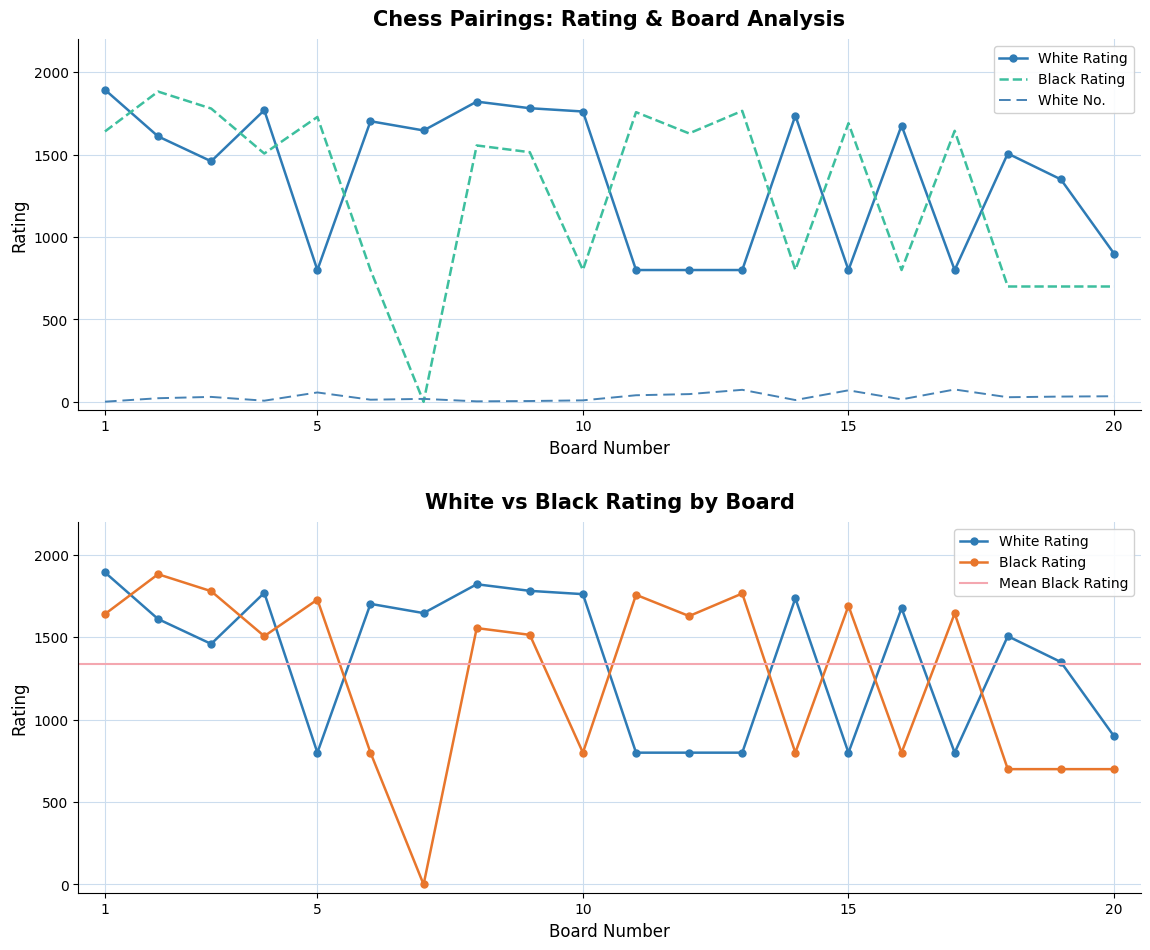

How many interior local peaks does the White Rating series have?

6